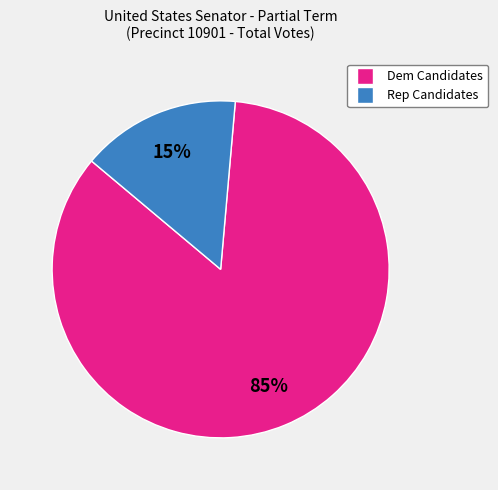

Does any single category account for the majority?

Yes